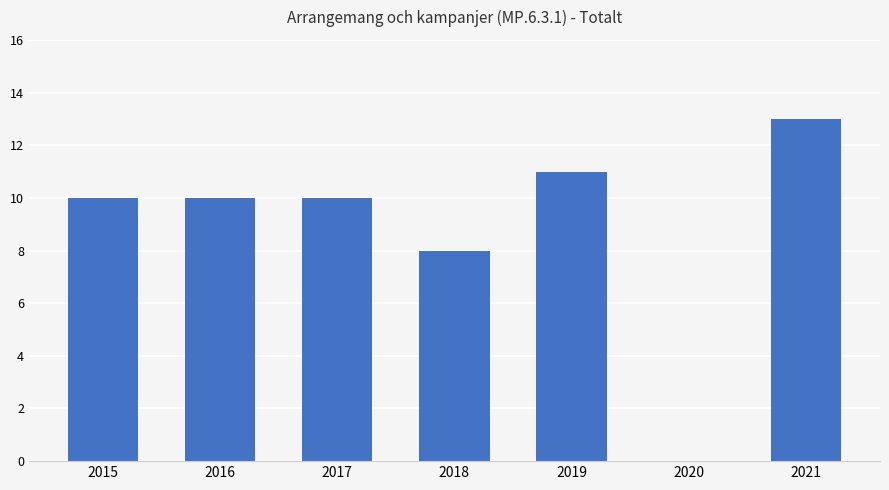

Count the number of data series in this chart.

1